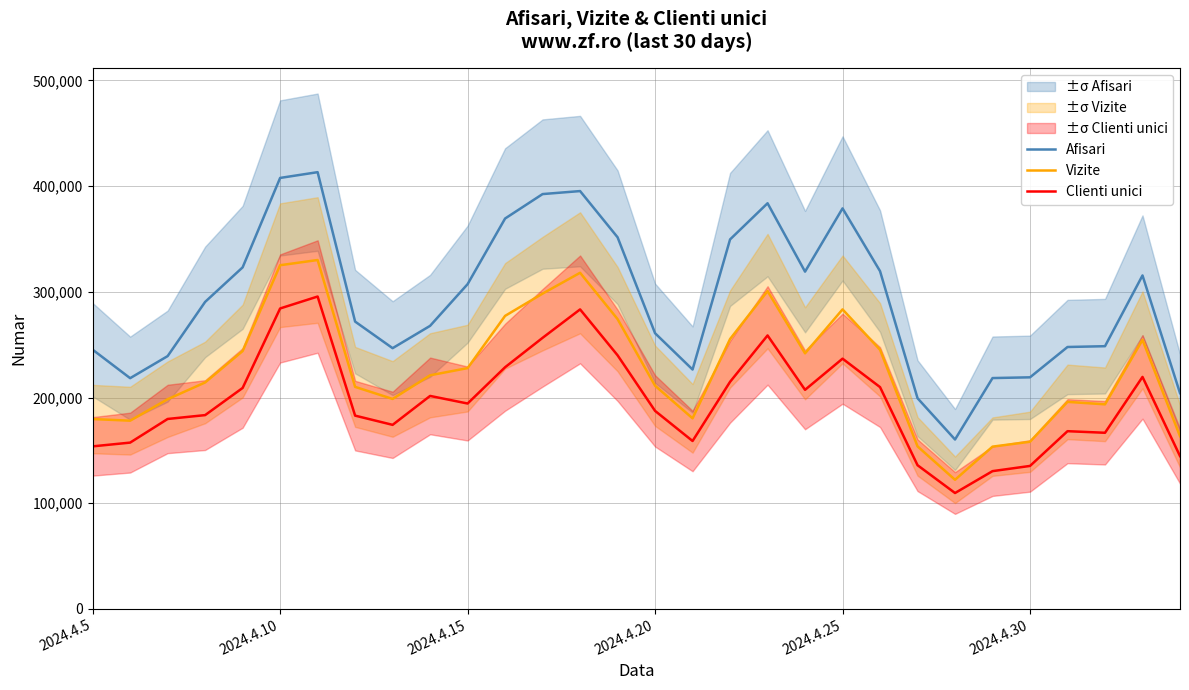

The Afisari series shows 407727 at 2024.4.10. True or false?

True